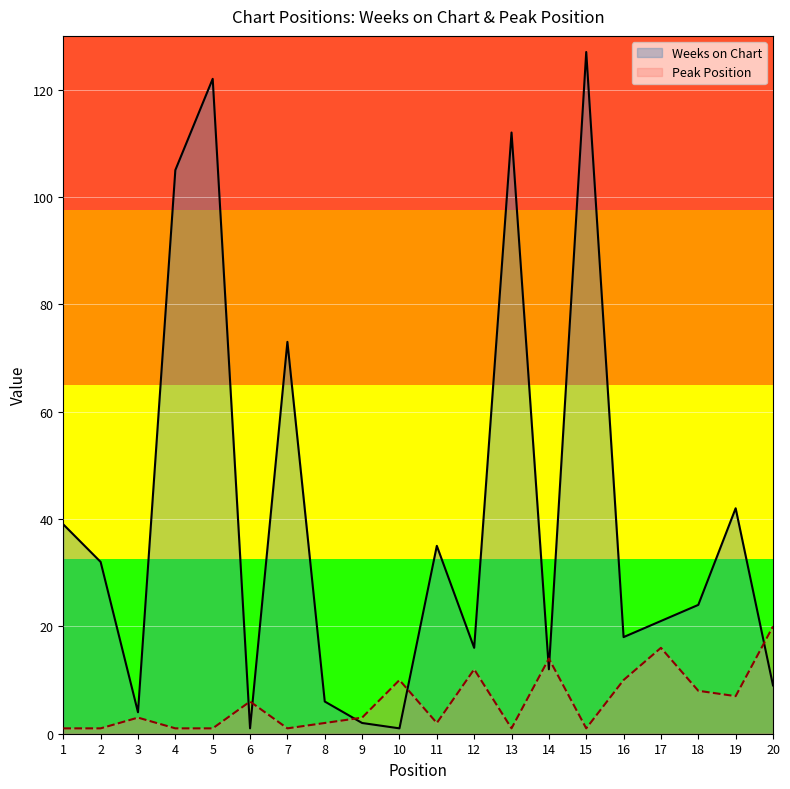

Which category has the lowest value across all series?

6